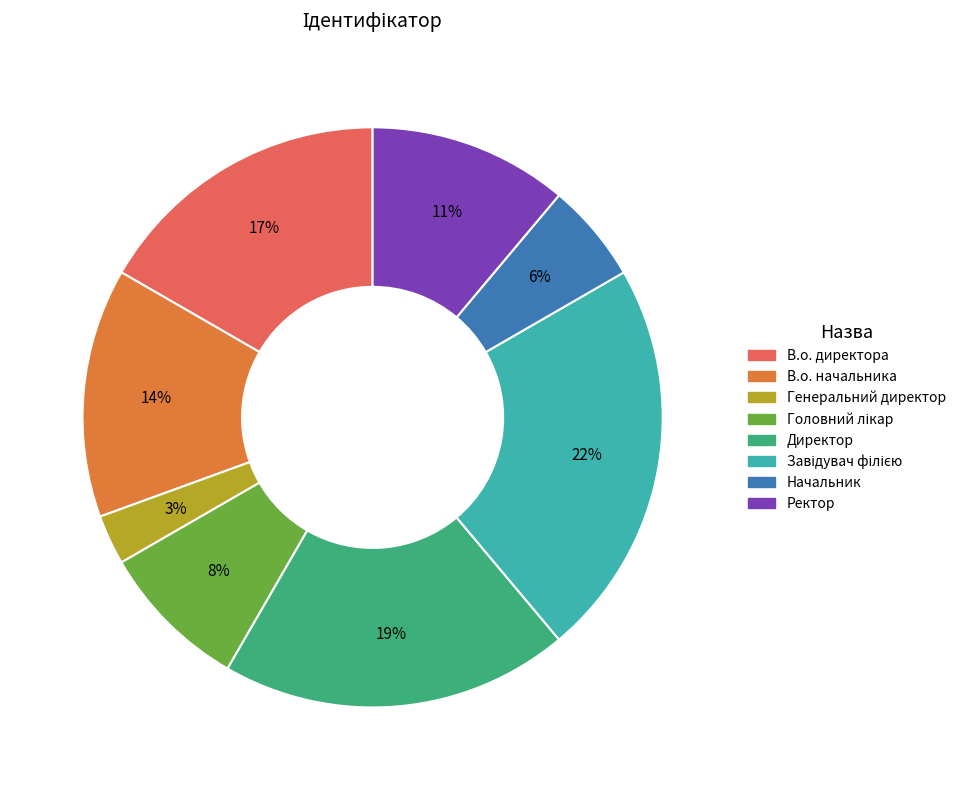

Count the number of slices in the pie.

8